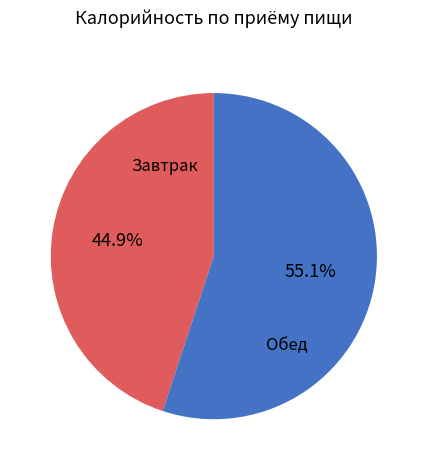

Does any single category account for the majority?

Yes